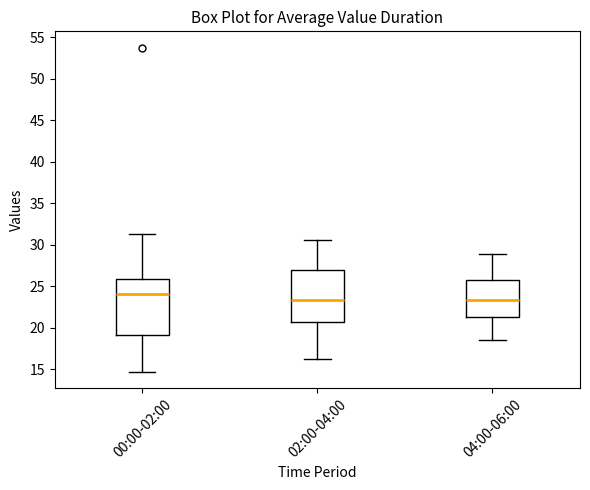

Reading left to right, transcribe this box plot: for each box, give where its median line is, the range the box spans, and where its two whiskers end, as read against the y-axis. The values are not printed on the chart, so give them approximately, as read against the axis.

00:00-02:00: median 24.0, box 19.0 to 26.0, whiskers 14.5 to 31.5
02:00-04:00: median 23.5, box 20.5 to 27.0, whiskers 16.0 to 30.5
04:00-06:00: median 23.5, box 21.5 to 26.0, whiskers 18.5 to 29.0